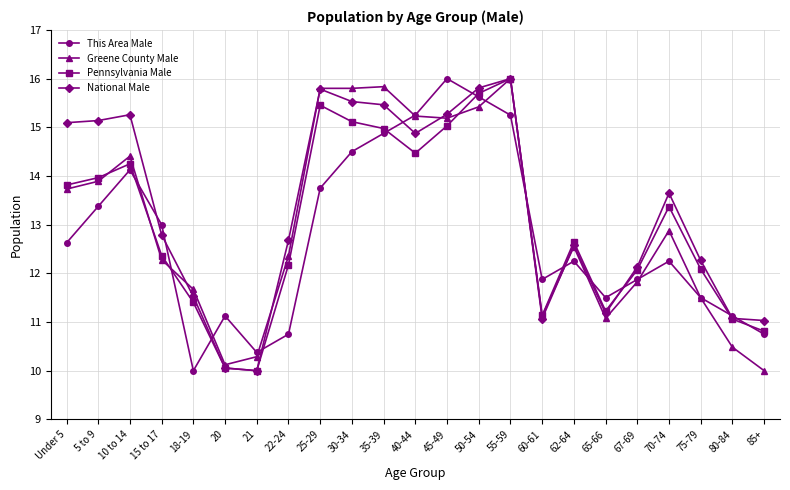

Which series has the largest total across all categories?

National Male